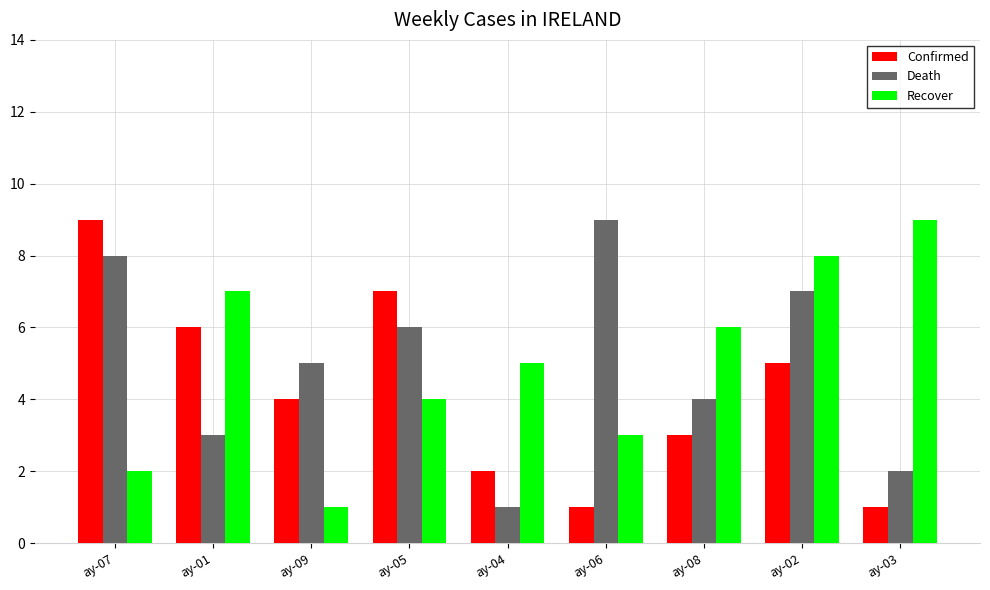

Is the value of Confirmed at ay-01 greater than the value of Recover at ay-05?

Yes